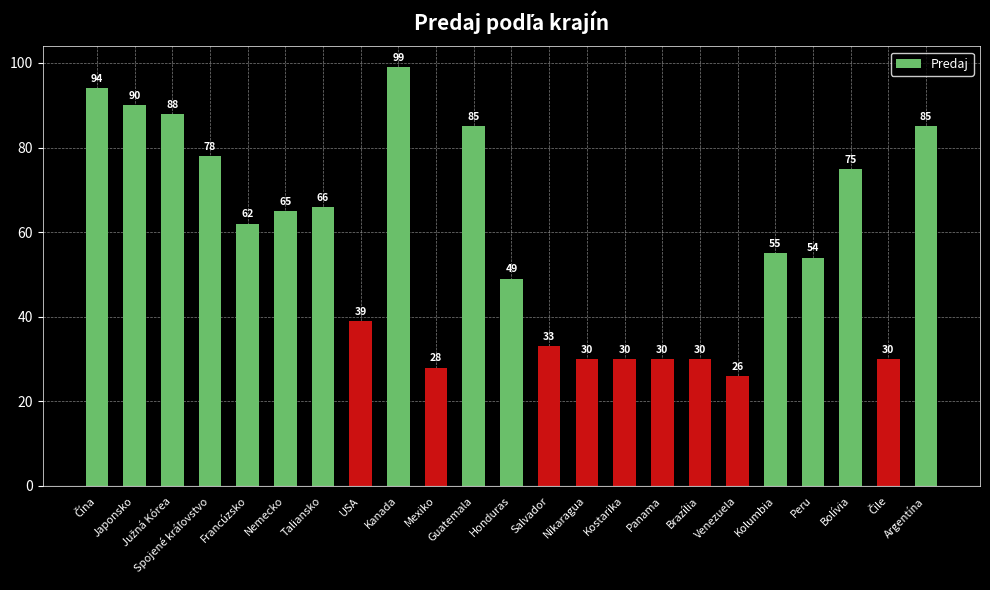

What is the value of the 8th bar from the left?

39